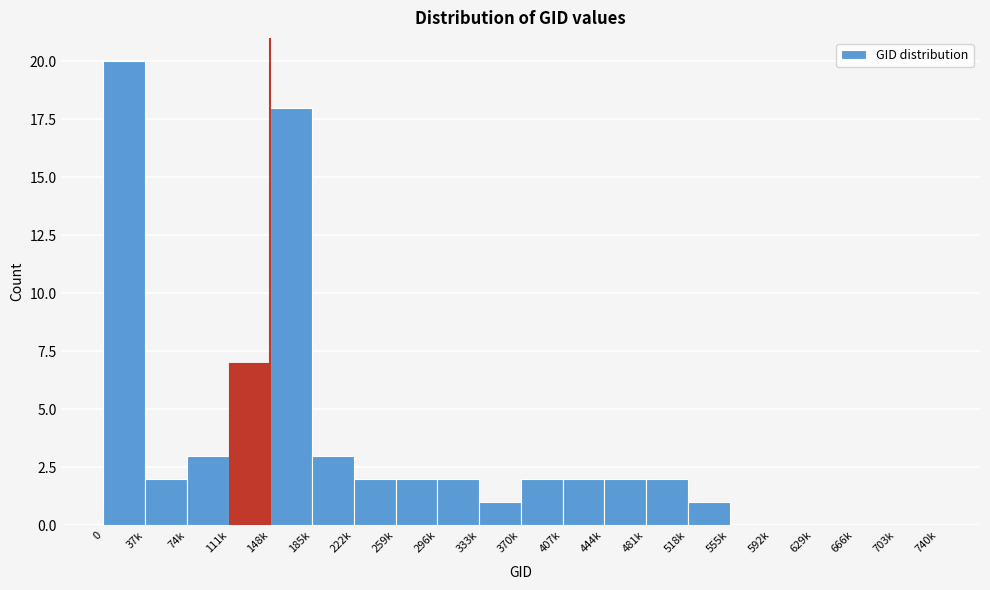

Reading right to left, what are all the values shown in this chart?

703k=0	666k=0	629k=0	592k=0	555k=0	518k=1	481k=2	444k=2	407k=2	370k=2	333k=1	296k=2	259k=2	222k=2	185k=3	148k=18	111k=7	74k=3	37k=2	0=20